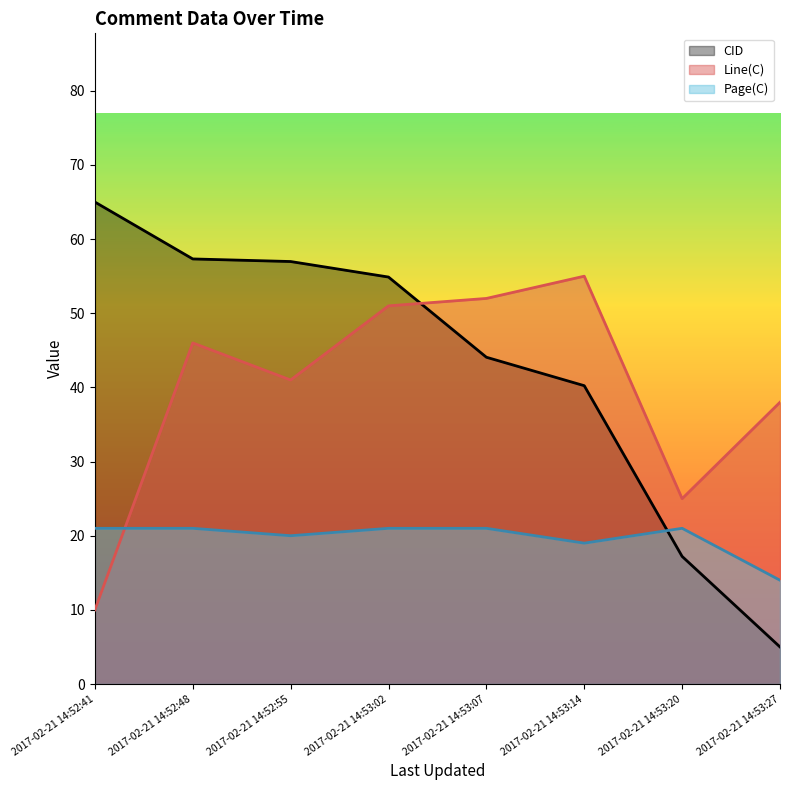

Rank the categories by Line(C) value from highest to lowest.

2017-02-21 14:53:14, 2017-02-21 14:53:07, 2017-02-21 14:53:02, 2017-02-21 14:52:48, 2017-02-21 14:52:55, 2017-02-21 14:53:27, 2017-02-21 14:53:20, 2017-02-21 14:52:41